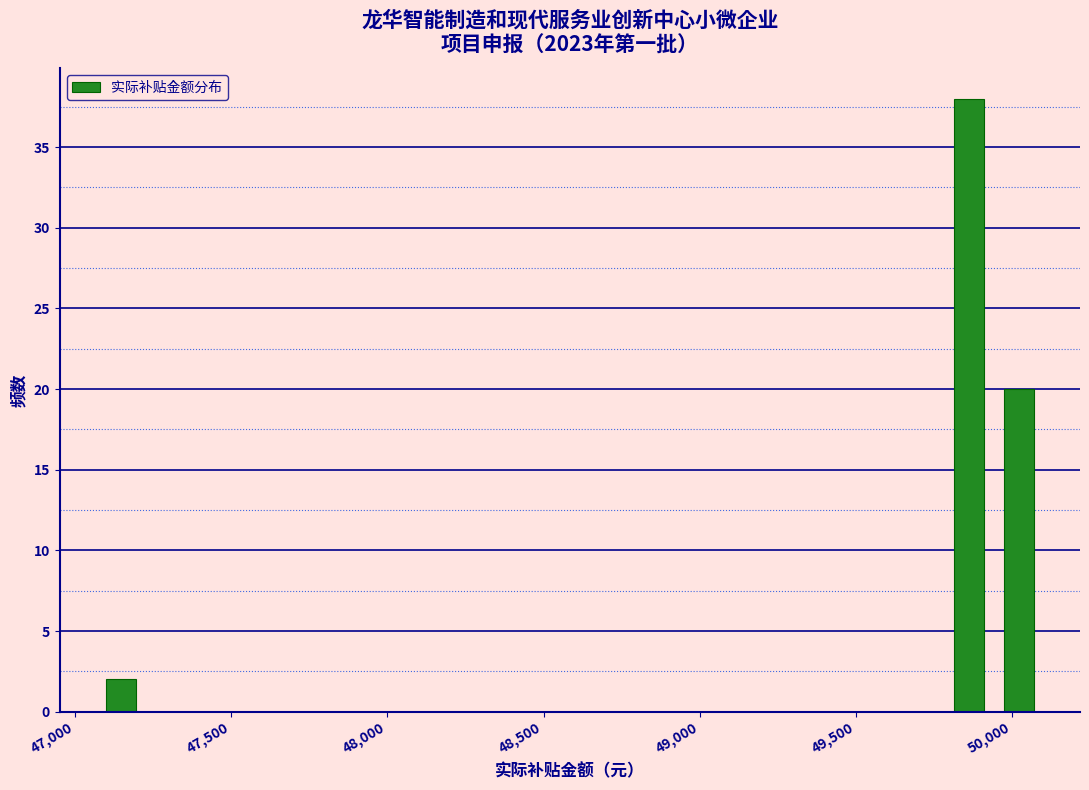

Around what value on the x-axis is the tallest bar? Give the approximate position of its centre, as read against the axis.

49850